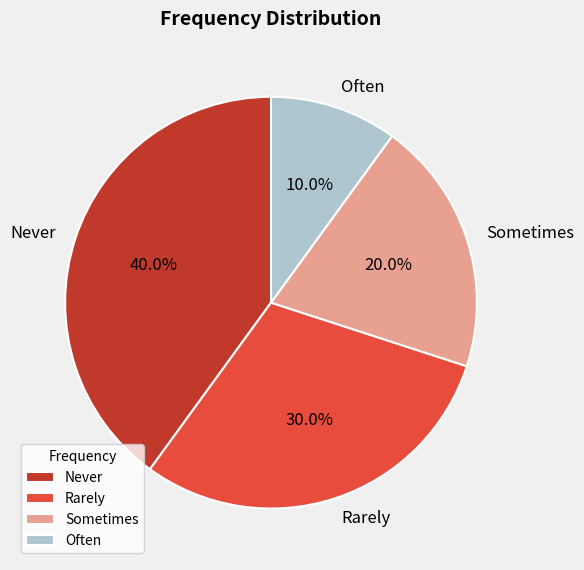

How many segments does this pie chart have?

4